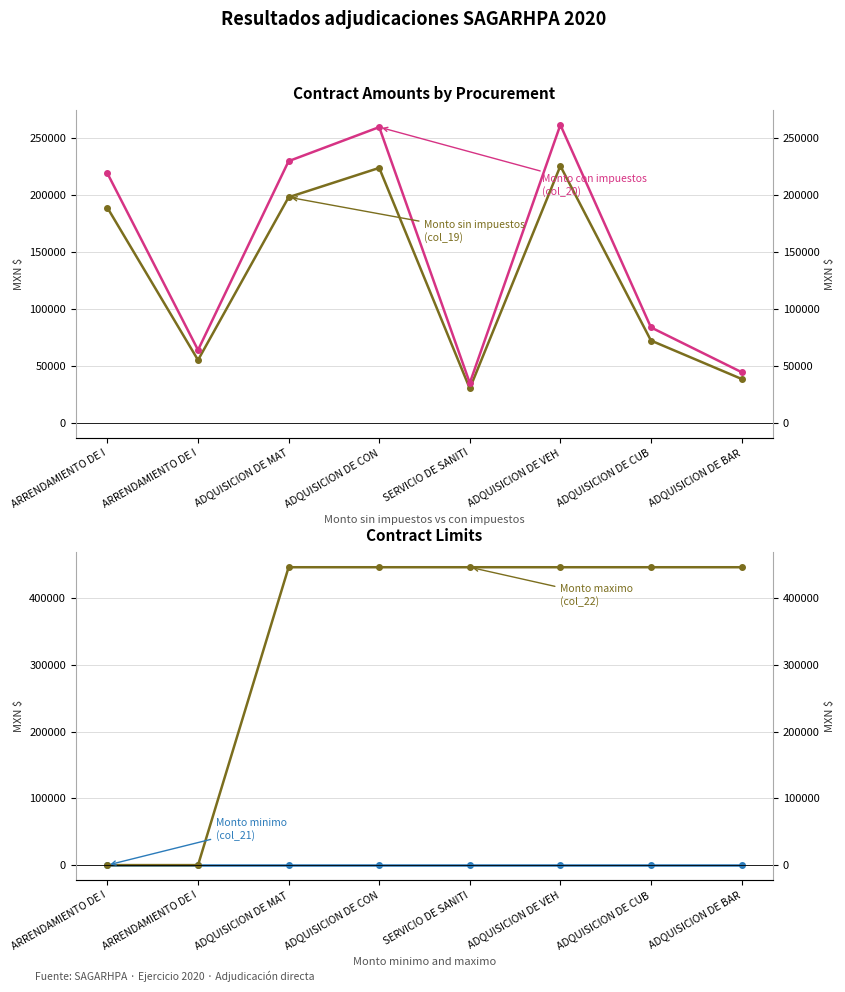

The value of Monto maximo (col_22) at ADQUISICION DE CUB is 304137.5. True or false?

False